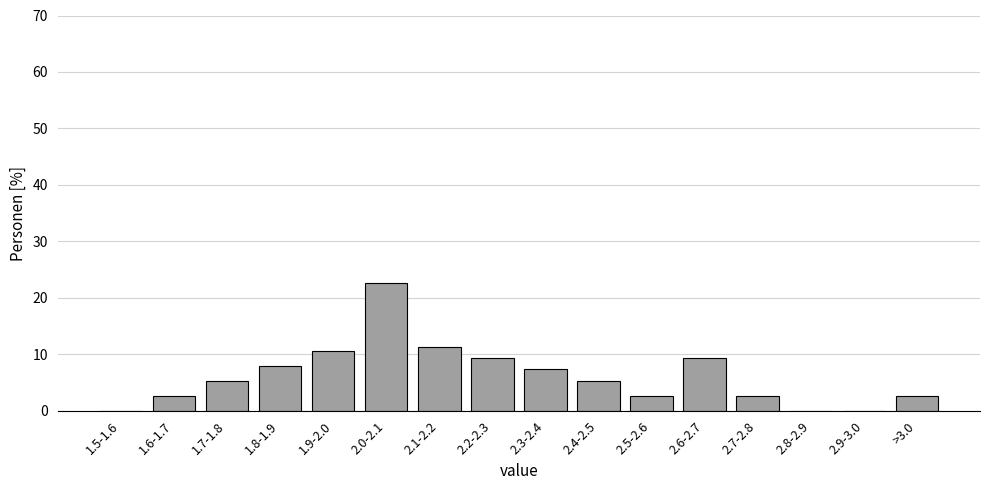

Reading left to right, what are all the values shown in this chart?

1.5-1.6=0.0	1.6-1.7=2.7	1.7-1.8=5.3	1.8-1.9=8.0	1.9-2.0=10.7	2.0-2.1=22.7	2.1-2.2=11.3	2.2-2.3=9.3	2.3-2.4=7.3	2.4-2.5=5.3	2.5-2.6=2.7	2.6-2.7=9.3	2.7-2.8=2.7	2.8-2.9=0.0	2.9-3.0=0.0	>3.0=2.7